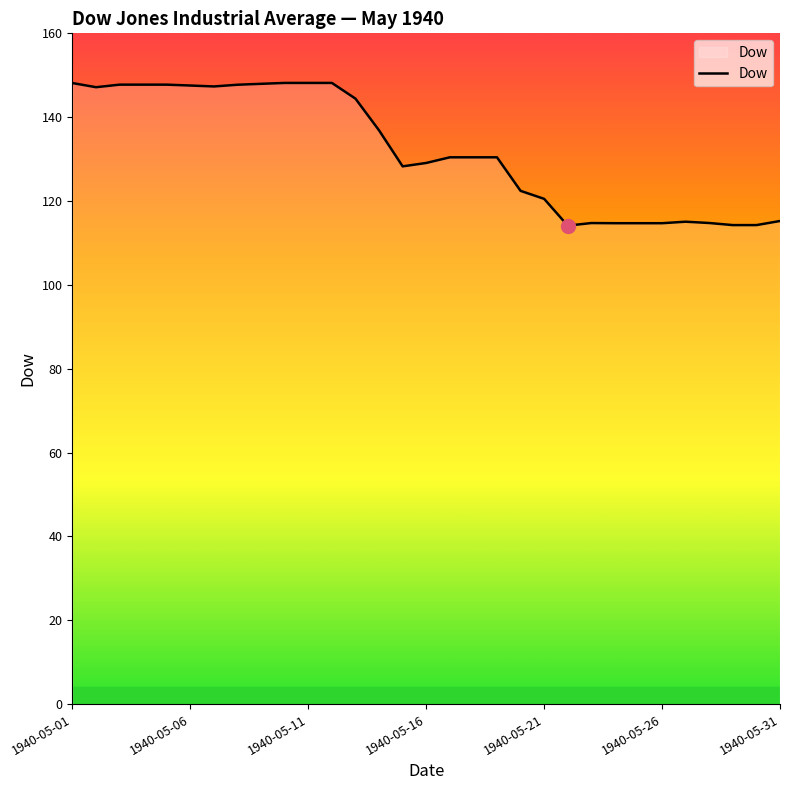

What is the sum of all values?

4093.1